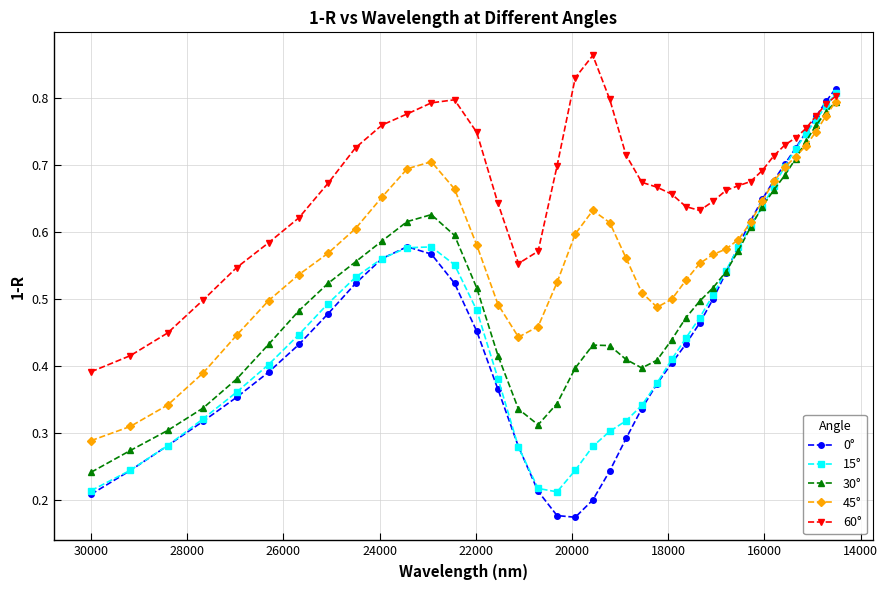

How many interior local peaks does the 0° series have?

1